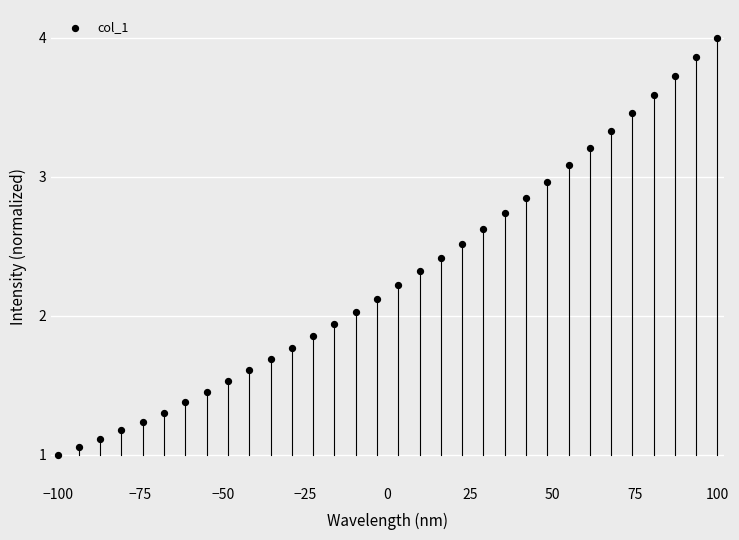

What is the range of X values (max minus min)?

200.0